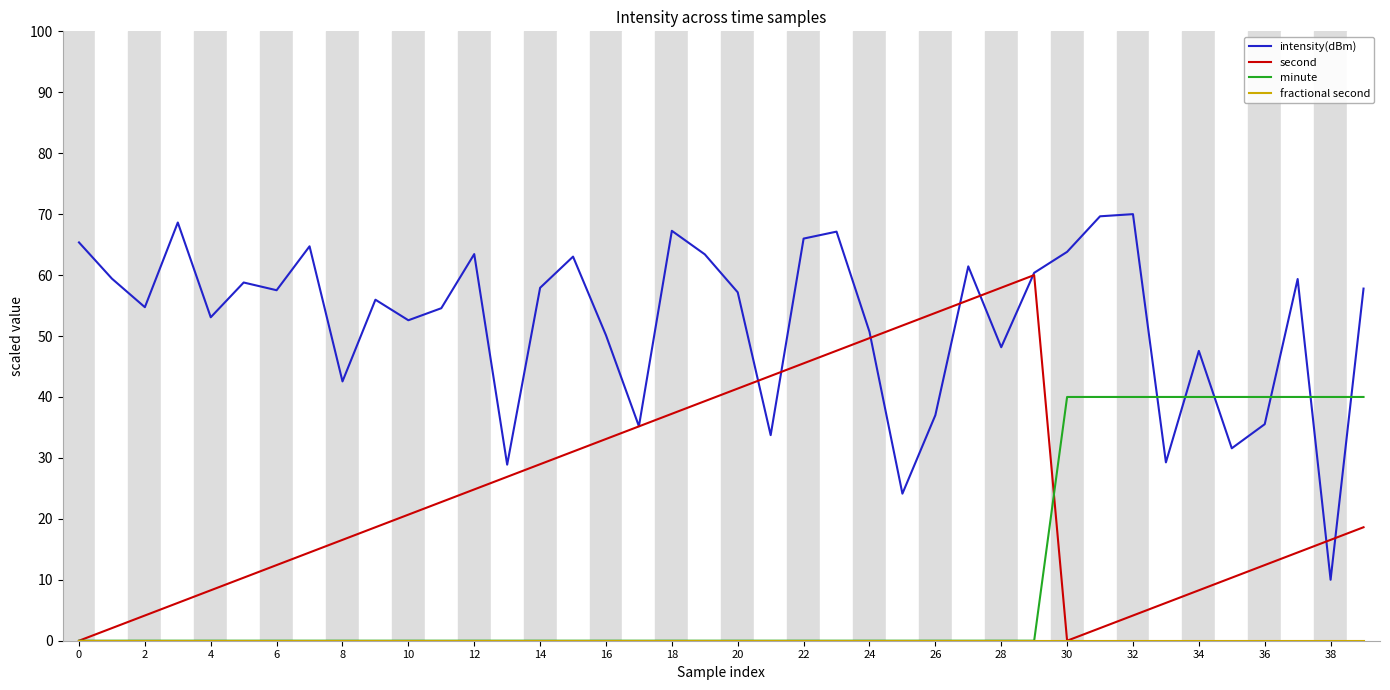

True or false: minute and intensity(dBm) cross at least once.

True